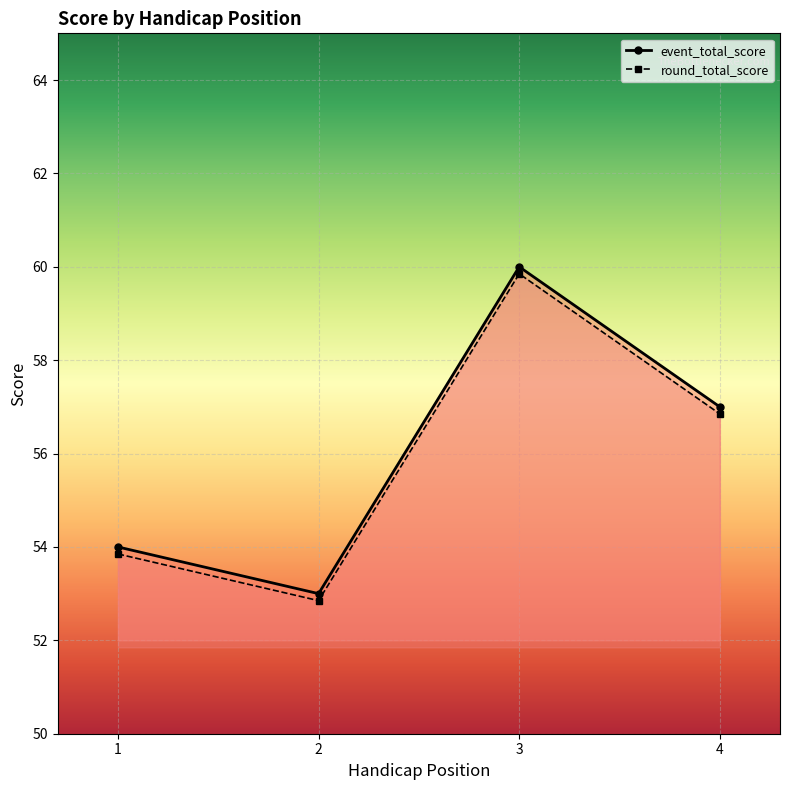

What is the total value across all series at 1?

107.8